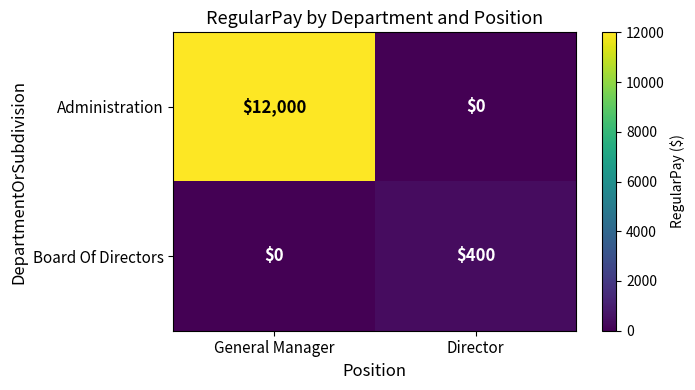

The Board Of Directors series shows 400 at Director. True or false?

True